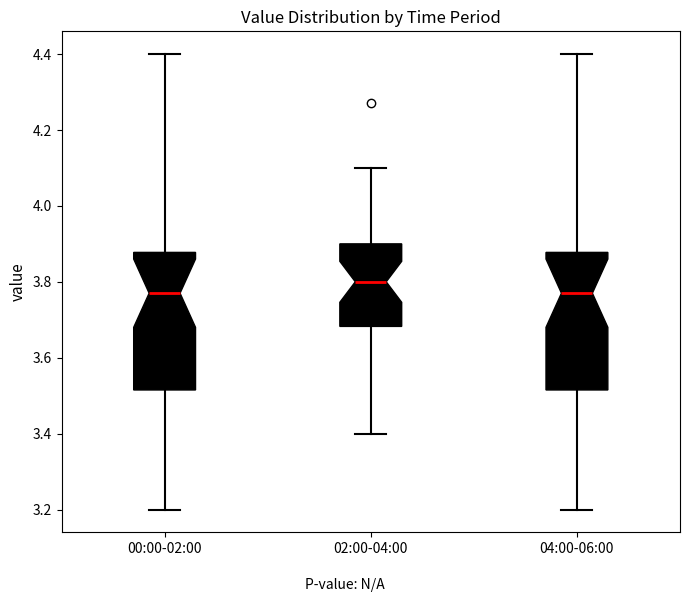

Reading left to right, transcribe this box plot: for each box, give where its median line is, the range the box spans, and where its two whiskers end, as read against the y-axis. The values are not printed on the chart, so give them approximately, as read against the axis.

00:00-02:00: median 3.78, box 3.52 to 3.88, whiskers 3.20 to 4.40
02:00-04:00: median 3.80, box 3.68 to 3.90, whiskers 3.40 to 4.10
04:00-06:00: median 3.78, box 3.52 to 3.88, whiskers 3.20 to 4.40